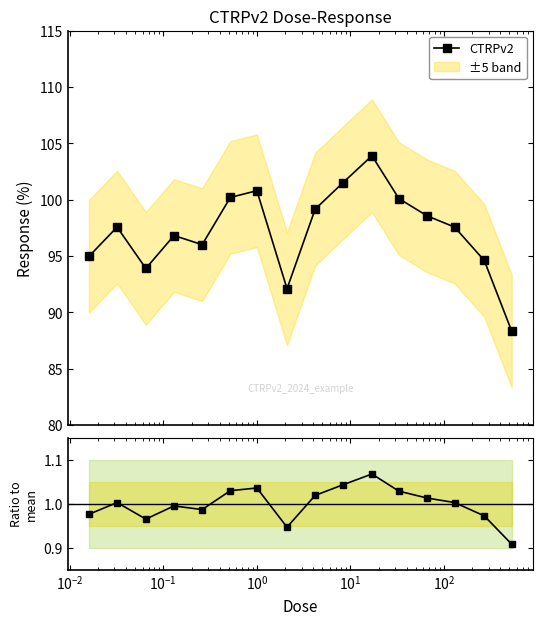

In CTRPv2, how many points are lower than both neighbors (excluding endpoints)?

3